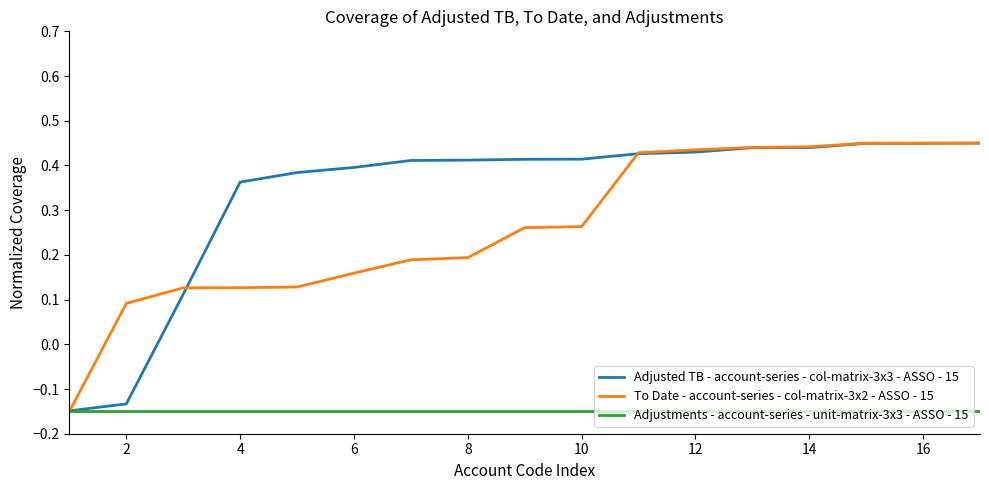

What are all the series names shown in the legend?

Adjusted TB - account-series - col-matrix-3x3 - ASSO - 15, To Date - account-series - col-matrix-3x2 - ASSO - 15, Adjustments - account-series - unit-matrix-3x3 - ASSO - 15